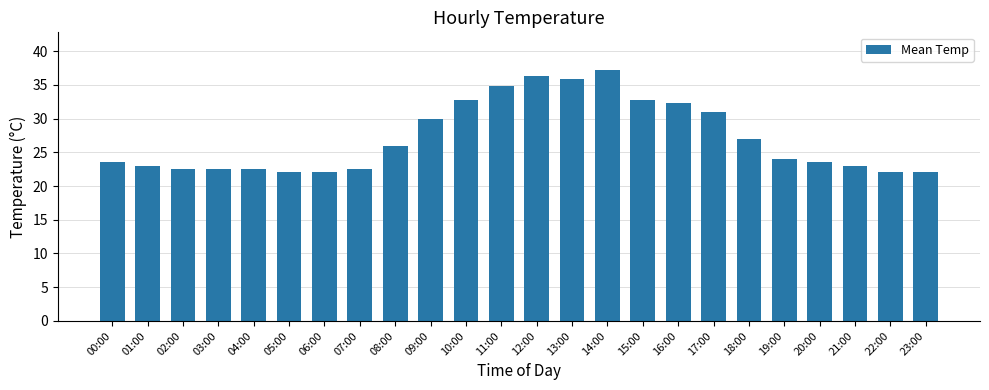

What is the label of the 14th bar from the left?

13:00